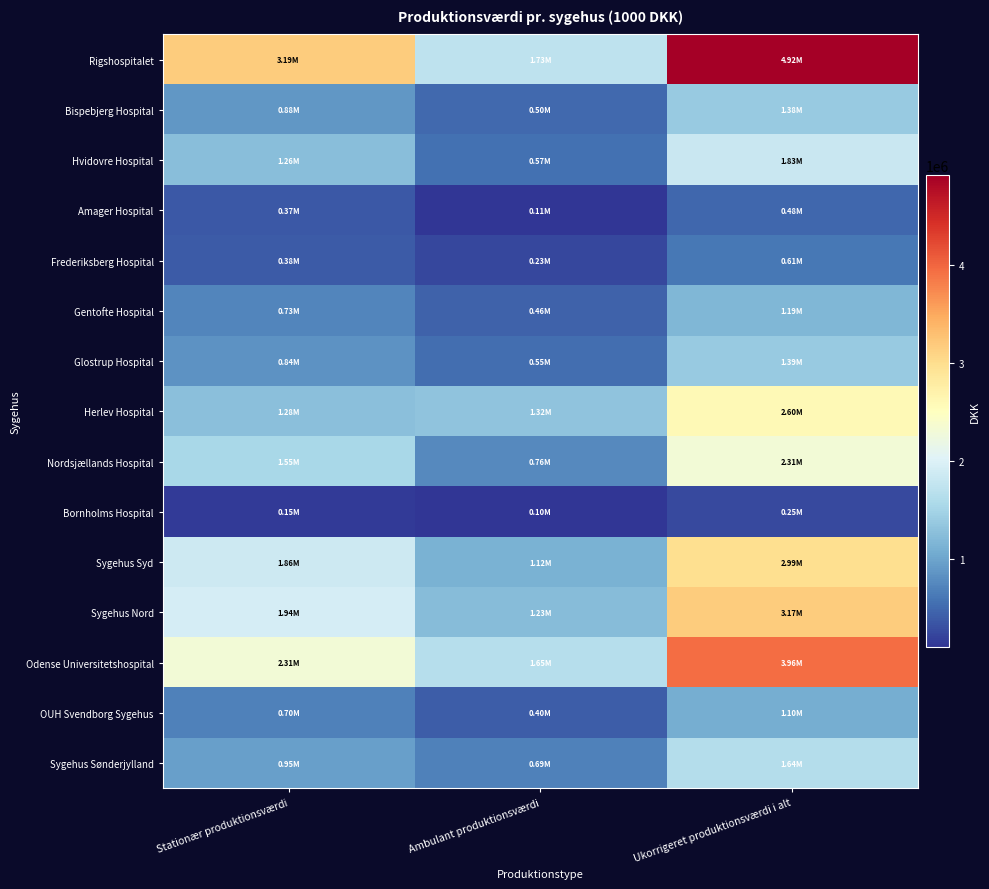

Which has a higher value, Stationær produktionsværdi or Ambulant produktionsværdi?

Stationær produktionsværdi